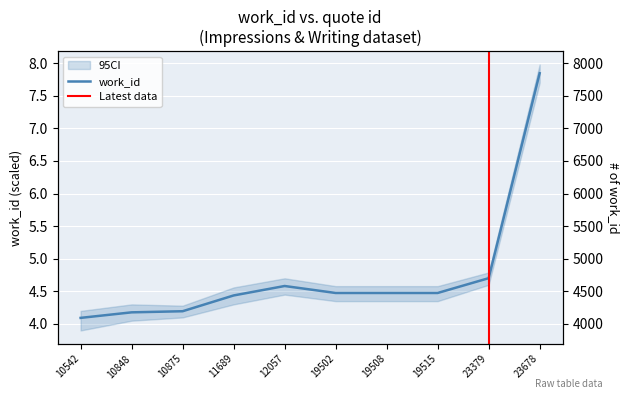

Reading right to left, what are all the values shown in this chart?

7.8	4.7	4.5	4.5	4.5	4.6	4.4	4.2	4.2	4.1